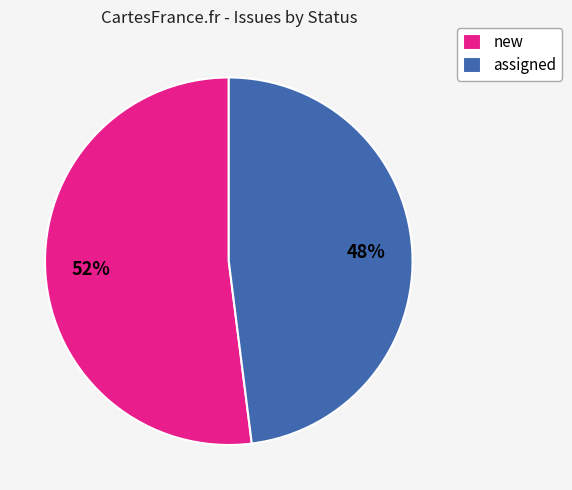

Which has a higher value, new or assigned?

new